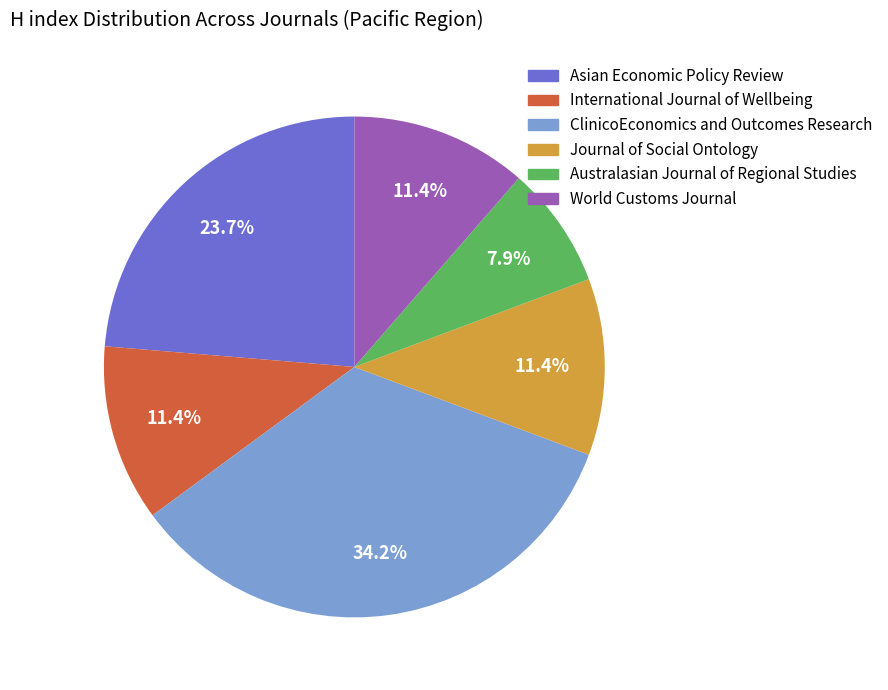

Is there any slice that represents more than half of the pie?

No